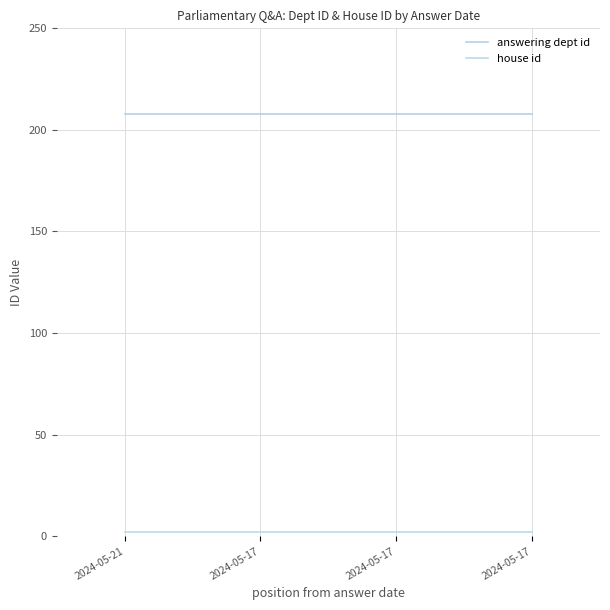

Where is house id nearest to the value 2?

2024-05-21